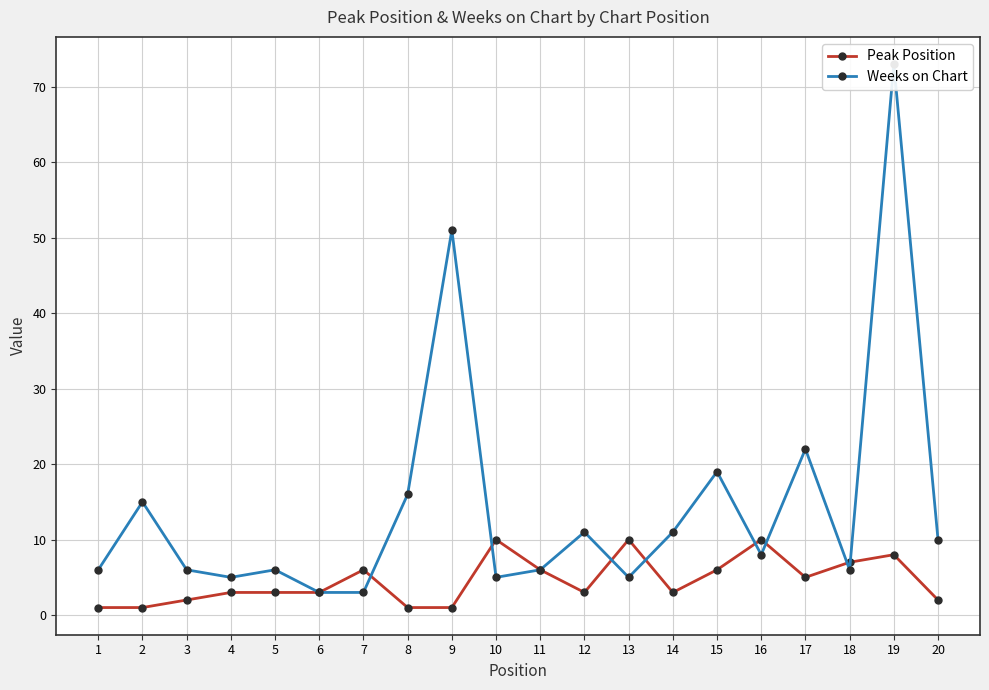

Between which two adjacent categories do Weeks on Chart and Peak Position first intersect?

7 and 8